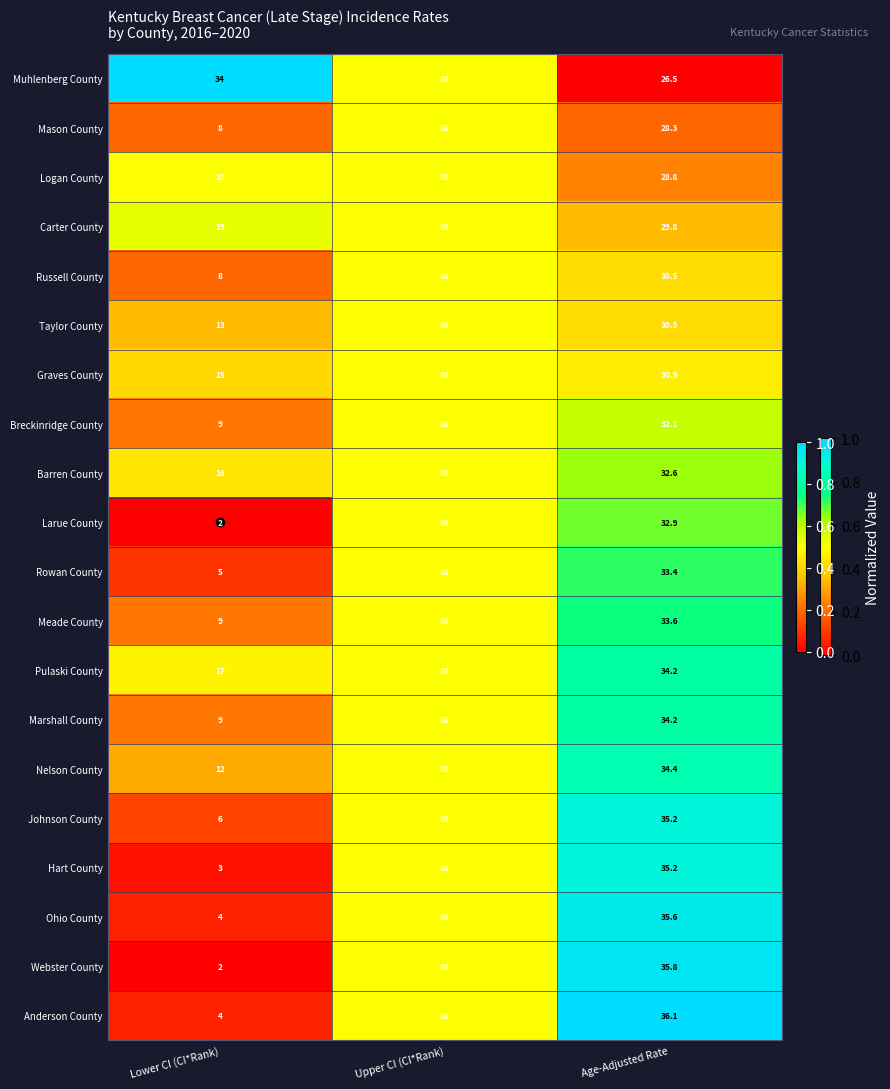

What is the difference between the second highest and minimum values in the Pulaski County series?

17.2